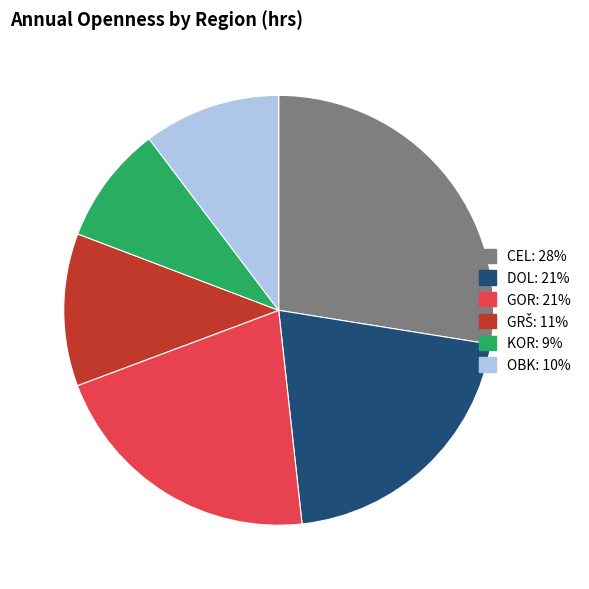

How many slices are in this pie chart?

6